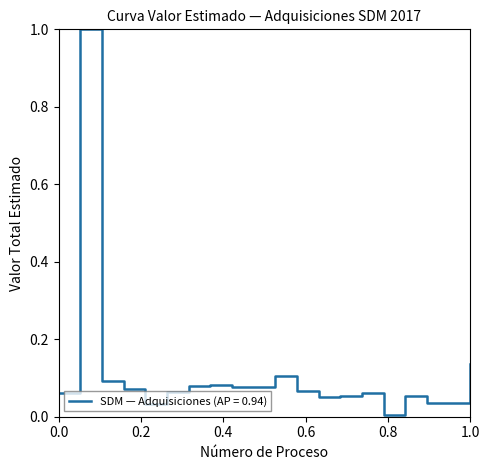

What is the difference between the maximum and minimum values?

1.0